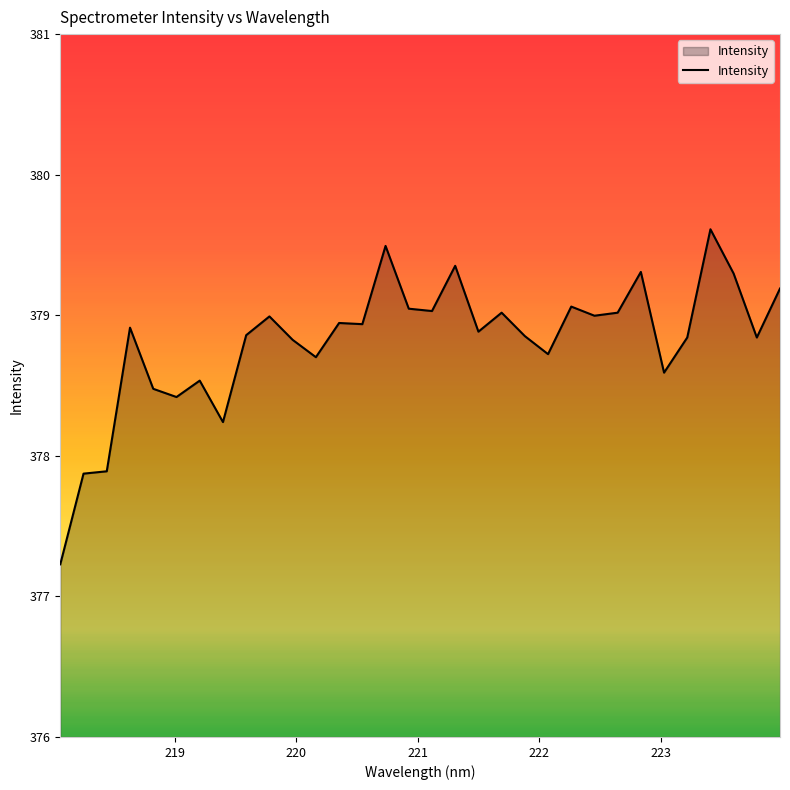

What is the maximum value shown in the chart?

379.6